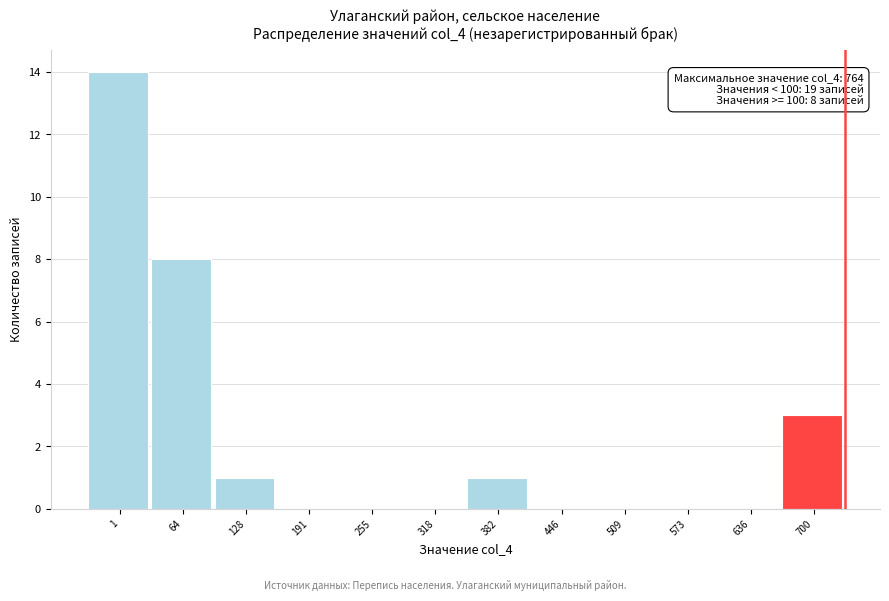

Reading right to left, what are all the values shown in this chart?

700=3	636=0	573=0	509=0	446=0	382=1	318=0	255=0	191=0	128=1	64=8	1=14